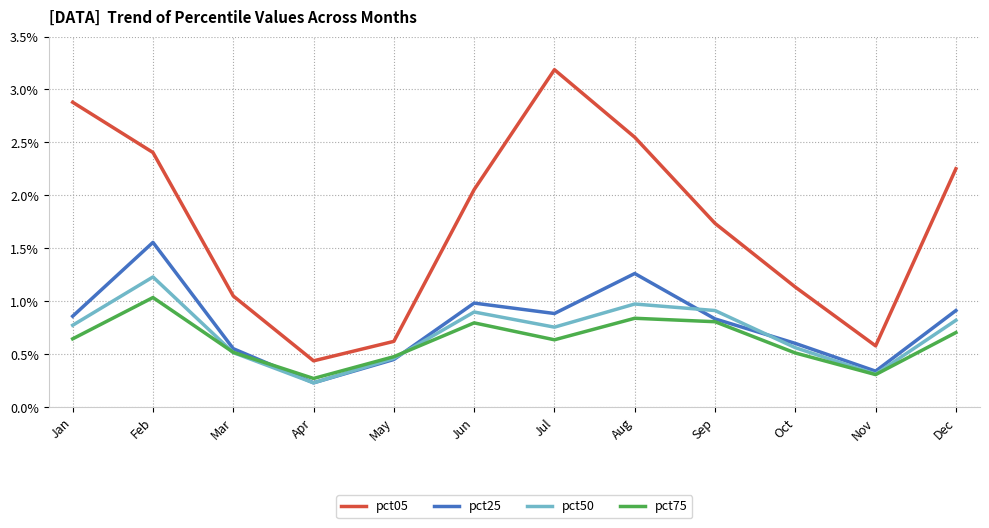

At which category does the chart reach its peak across all series?

Jul